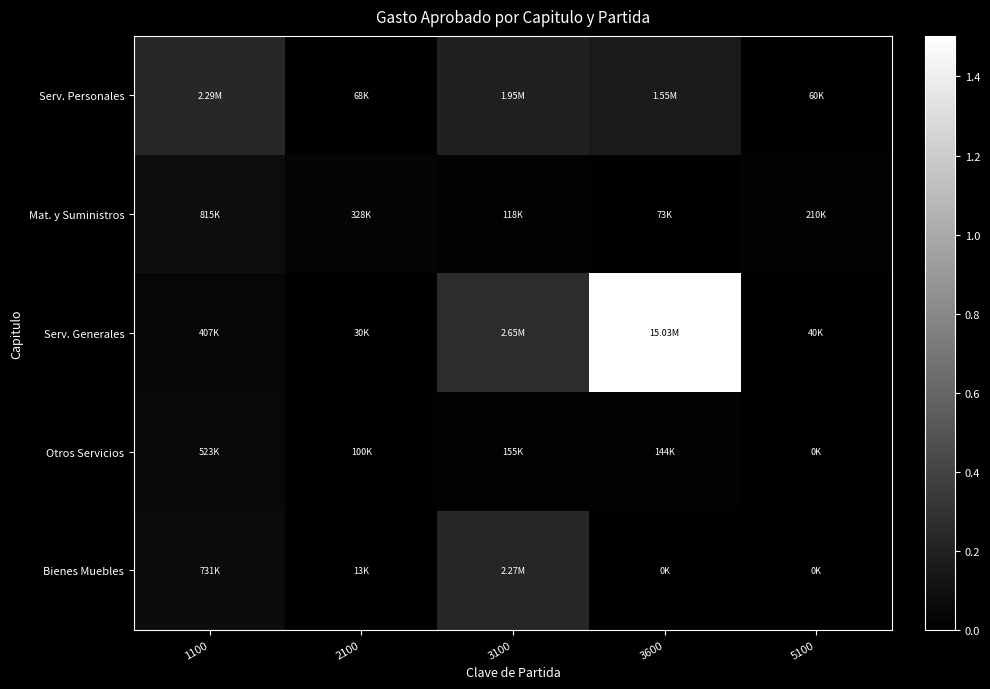

What is the spread (max minus min) of values at 3600?

15026900.0